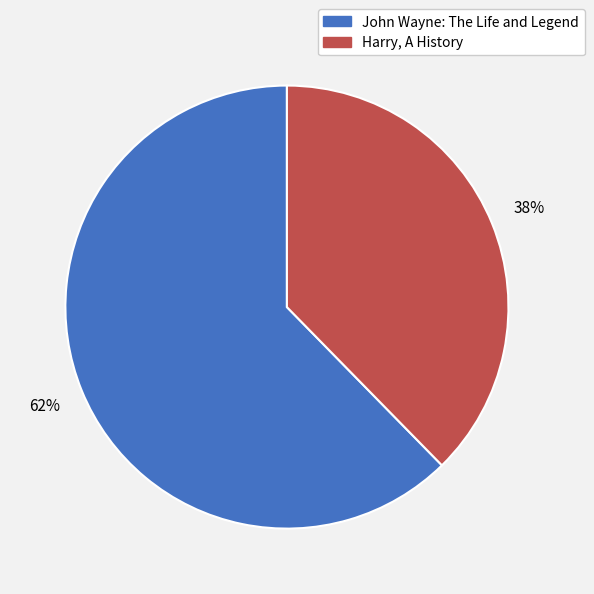

What is the ratio of the value at Harry, A History to the value at John Wayne: The Life and Legend?

0.6